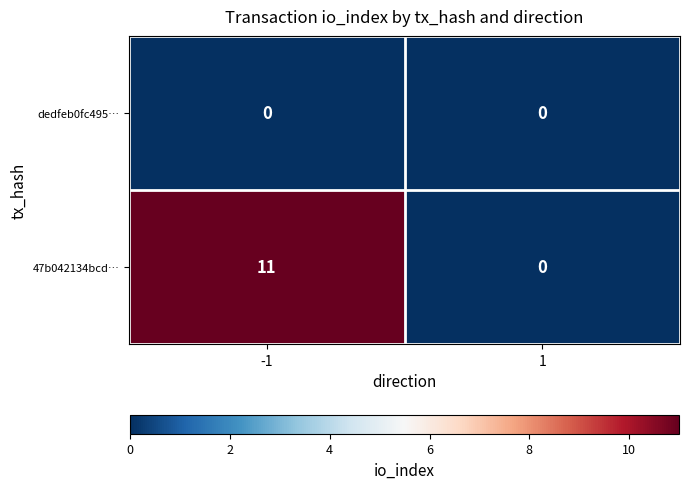

Which series has the largest range (max minus min)?

47b042134bcd…